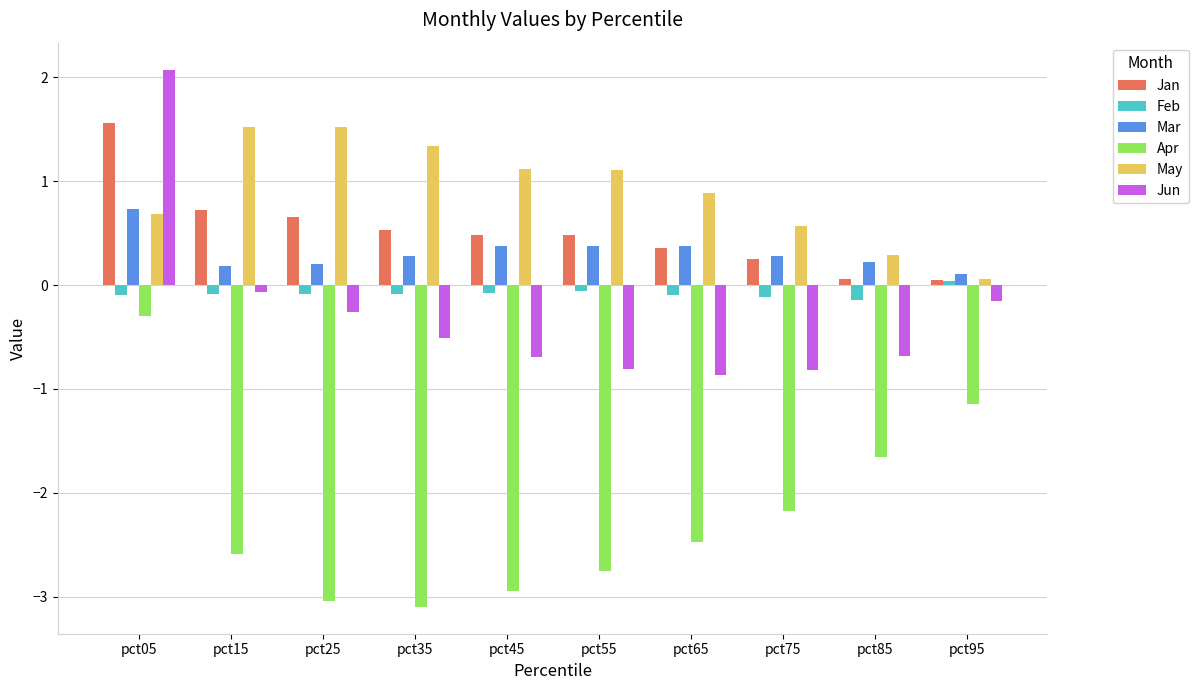

How many data points does each series have?

10